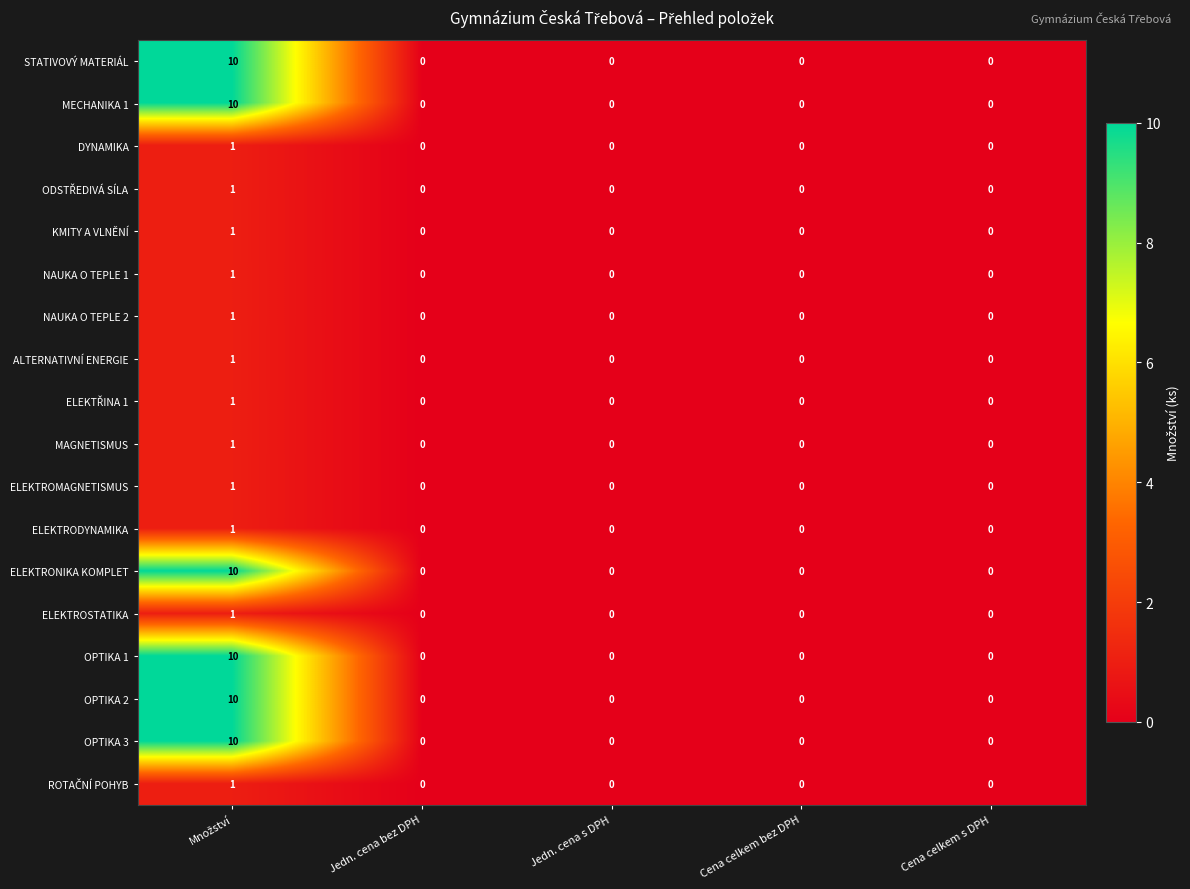

What is the maximum value shown in the chart?

10